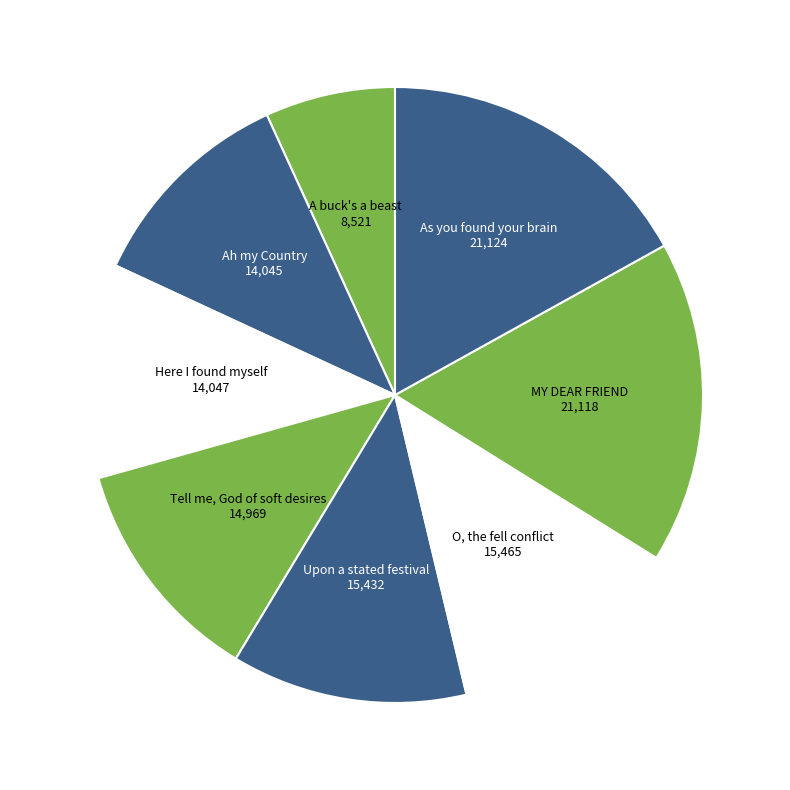

Is there any slice that represents more than half of the pie?

No